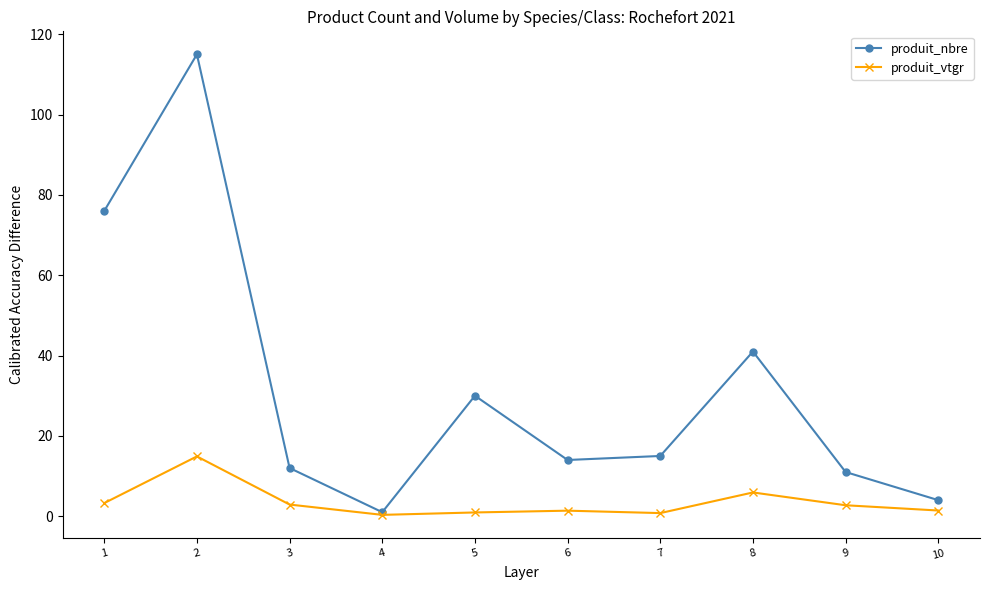

List the series in order of their overall mean, highest first.

produit_nbre, produit_vtgr